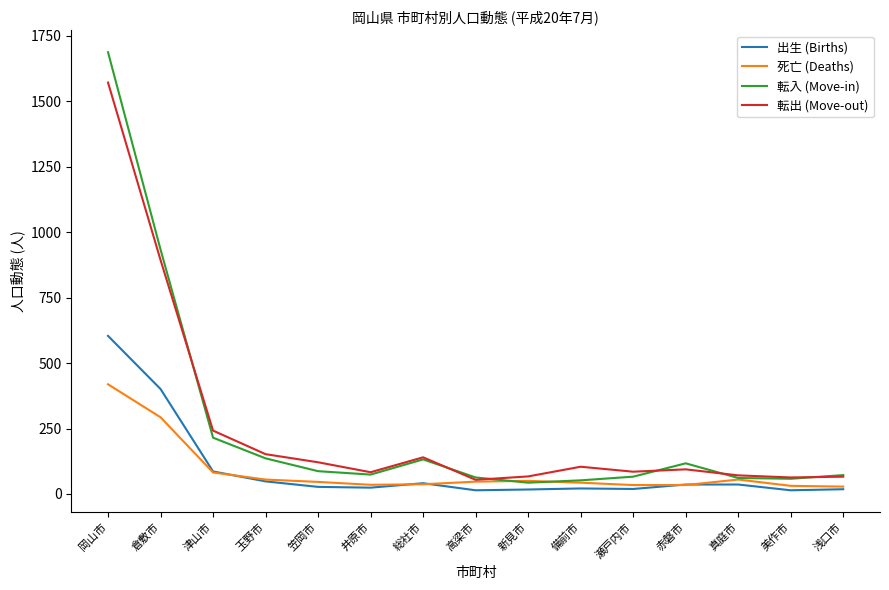

Is it true that 転出 (Move-out) equals 94 at 赤磐市?

True